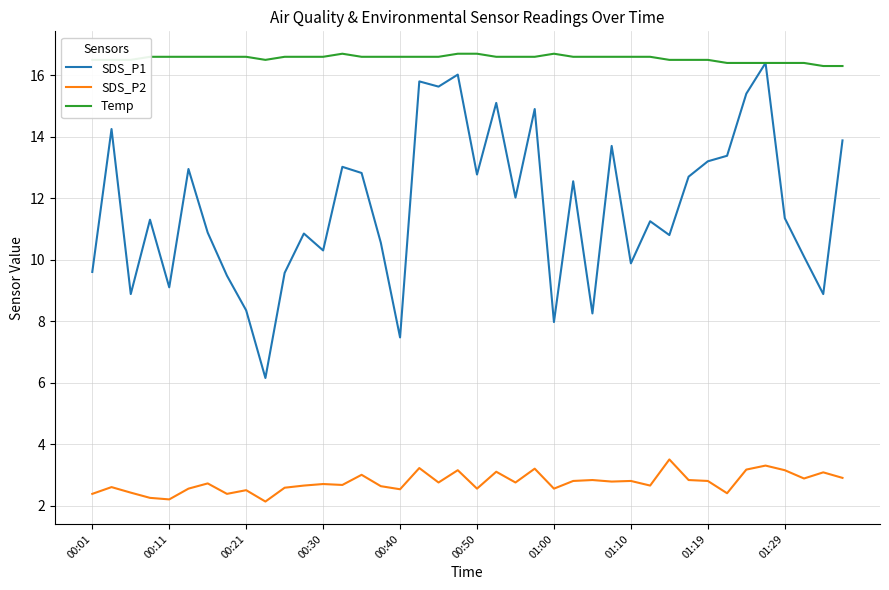

List the series in order of their overall mean, lowest first.

SDS_P2, SDS_P1, Temp